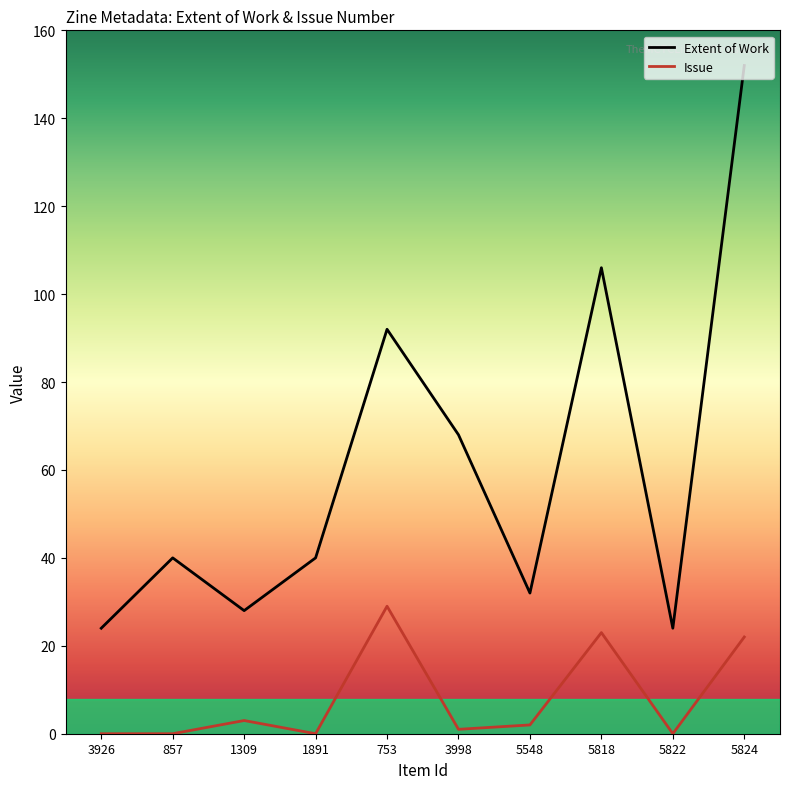

Where is the first local minimum for Extent of Work?

1309